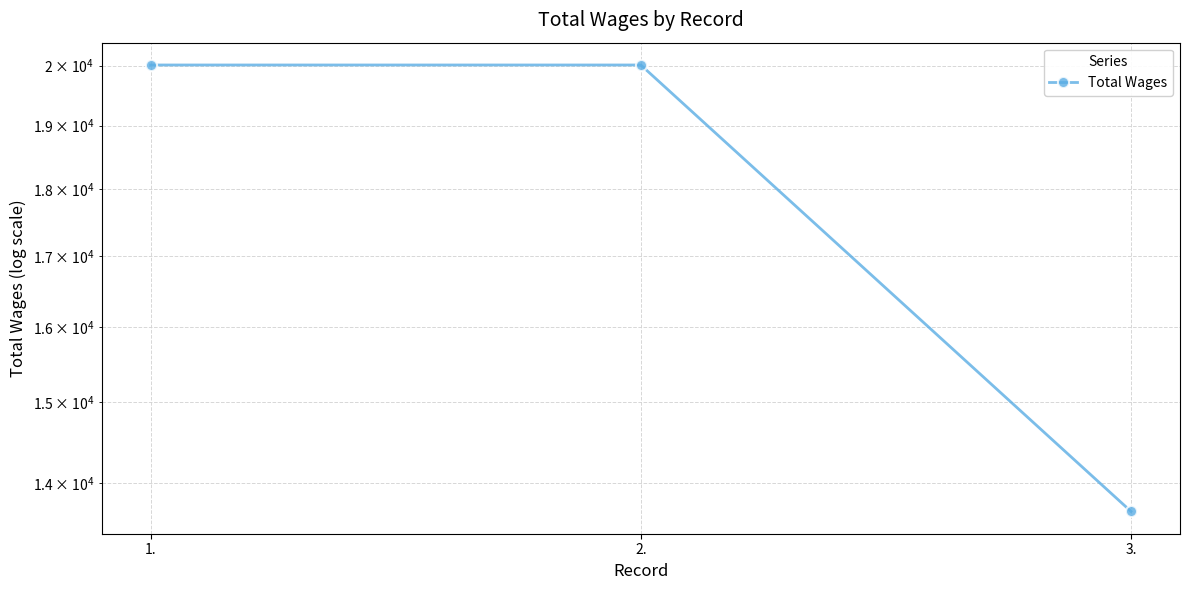

What is the average value?

17895